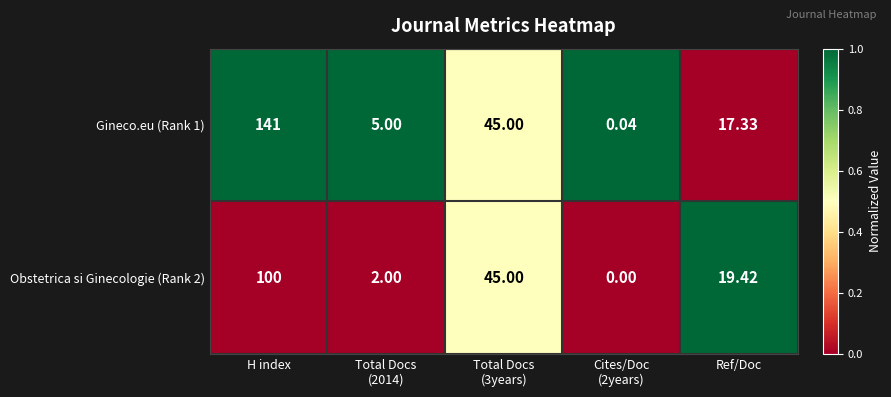

Where does the Gineco.eu (Rank 1) series first go above 17?

H index